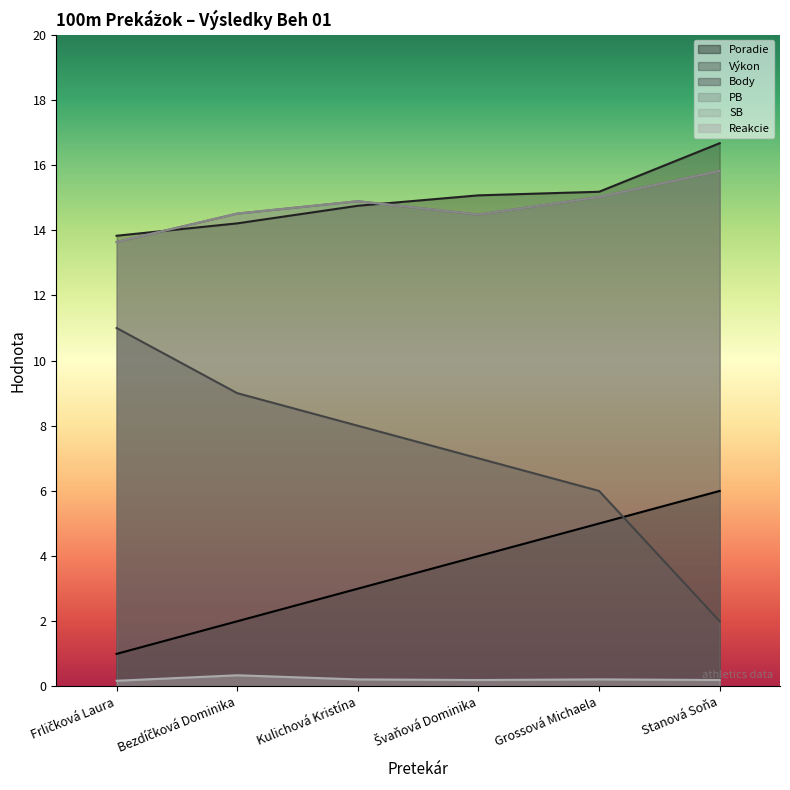

The value of Výkon at Bezdíčková Dominika is 14.2. True or false?

True